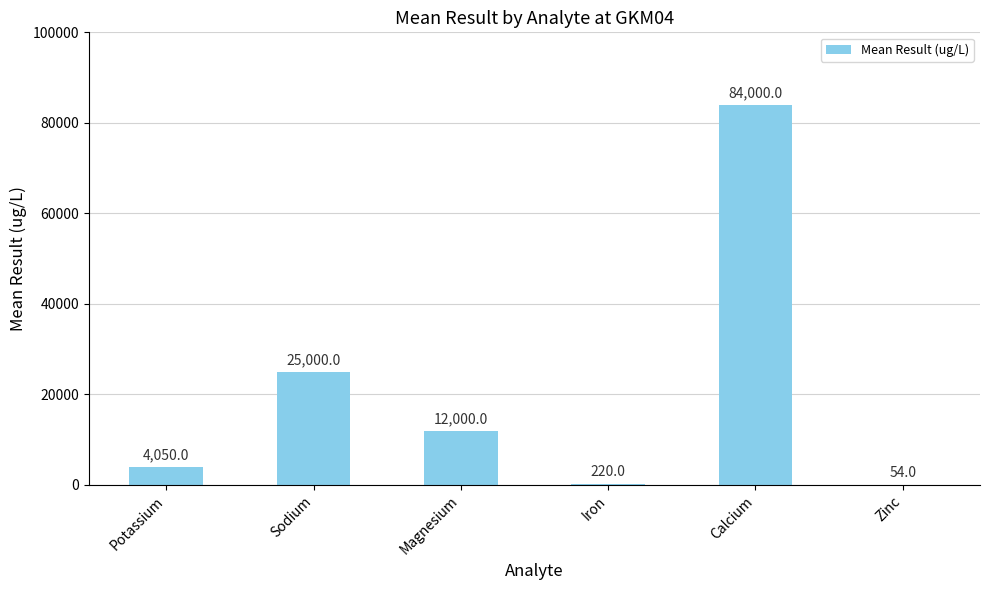

Reading left to right, what are all the values shown in this chart?

4050	25000	12000	220	84000	54